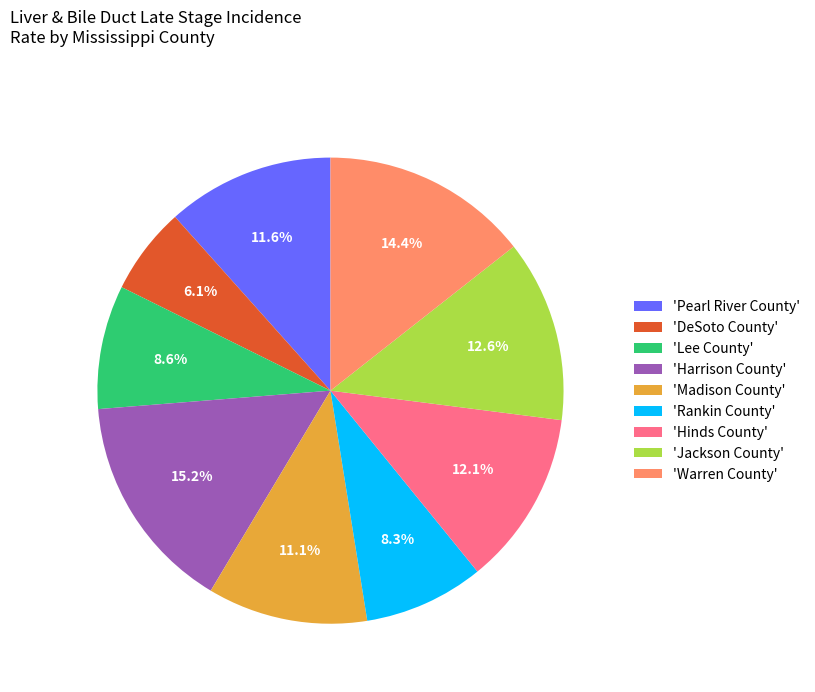

Approximately how many times larger is the value at 'Hinds County' compared to 'Madison County'?

1.1